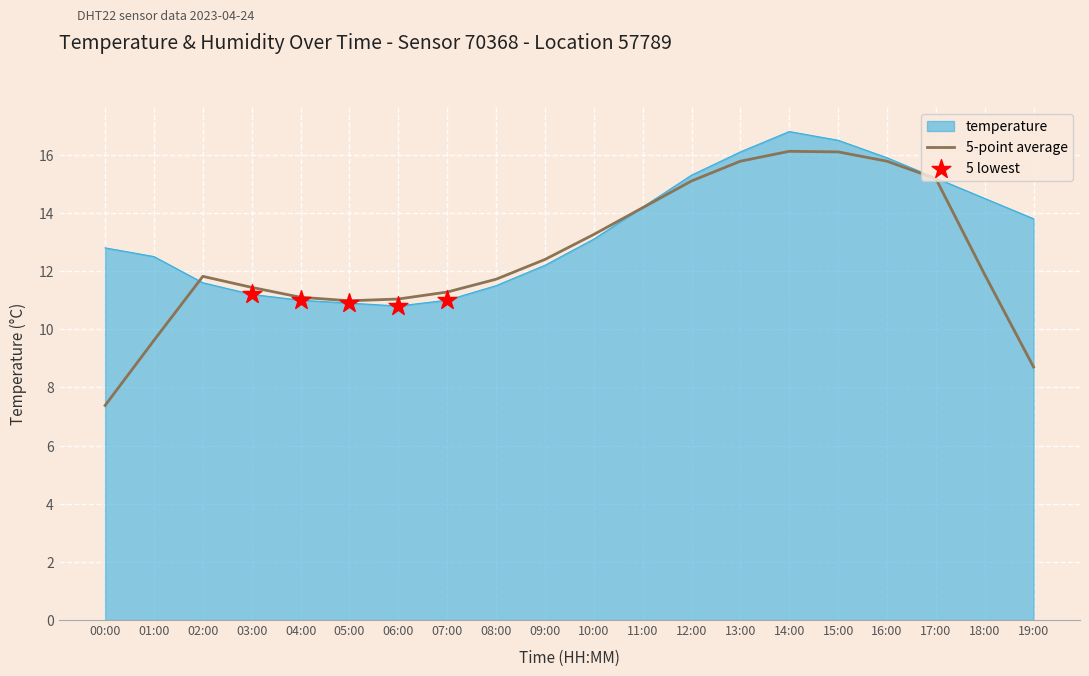

Which series changed the most between 12:00 and 18:00?

5-point average